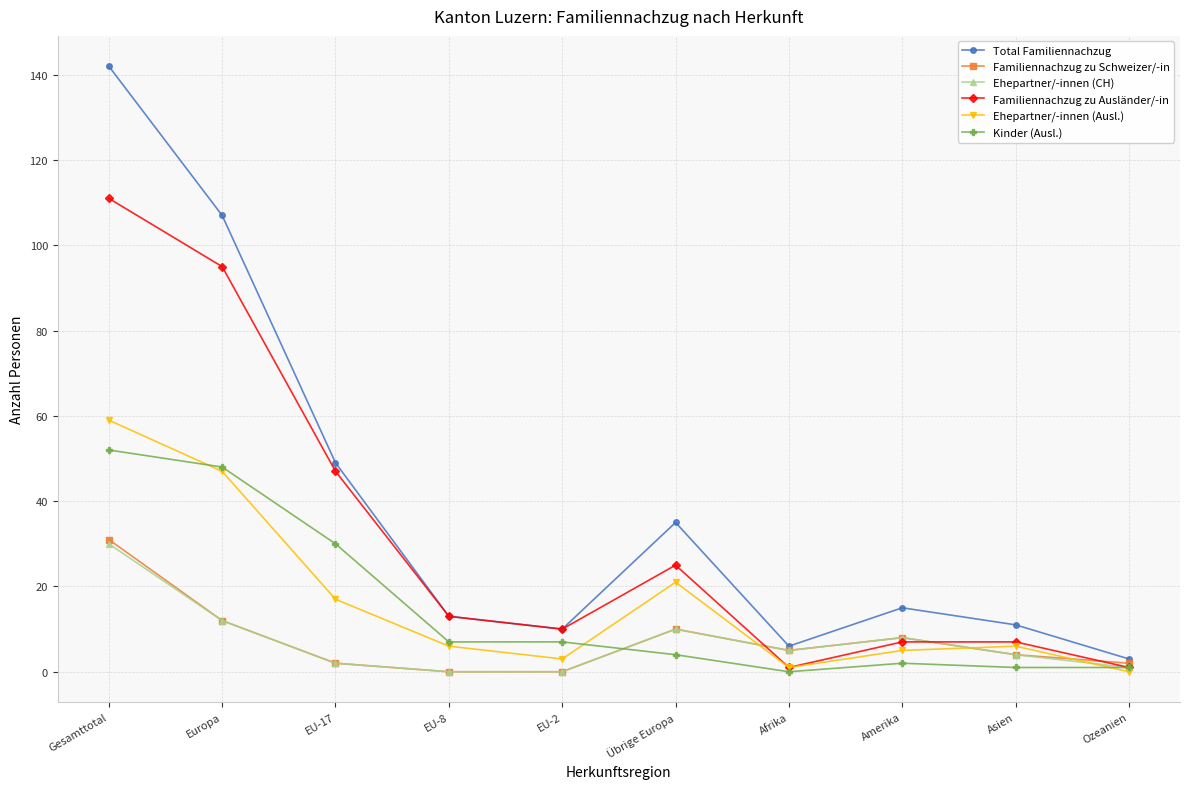

Does the chart display data point markers on the line(s)?

Yes